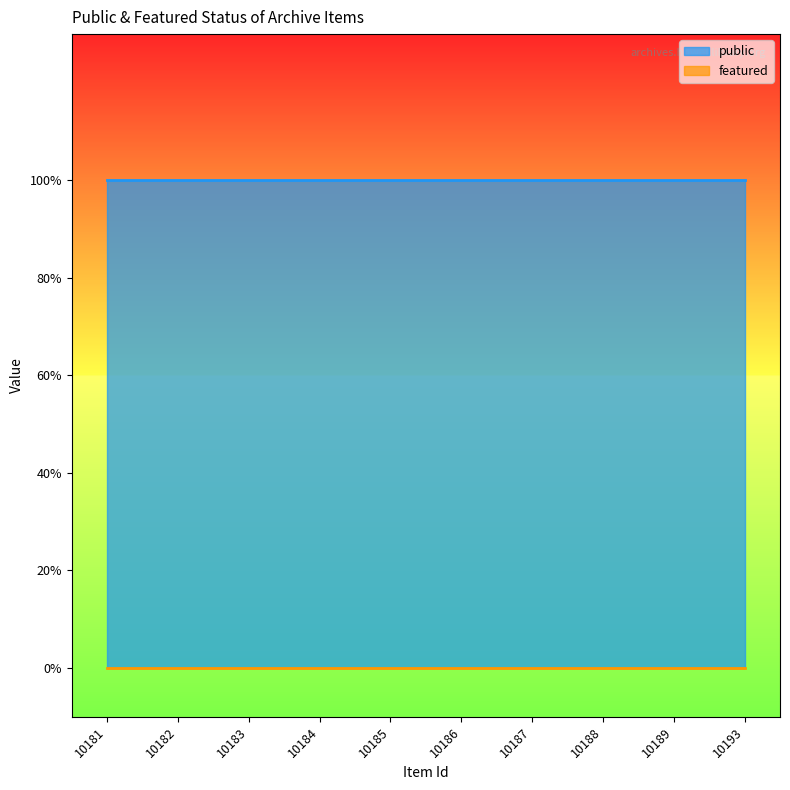

Rank the series at 10193 from lowest to highest value.

featured, public